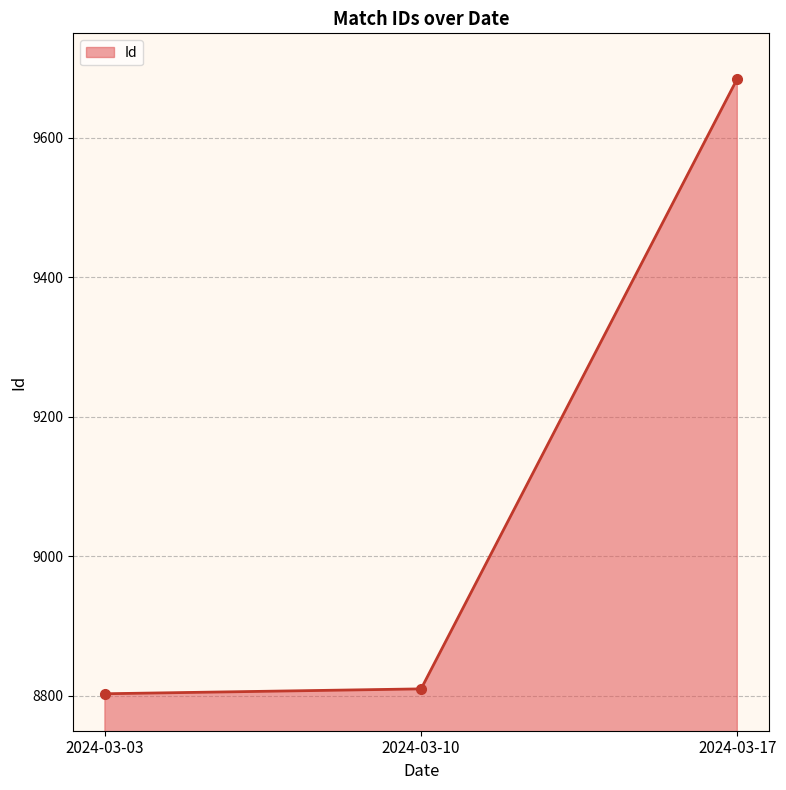

Reading left to right, transcribe all the data shown in this chart.

2024-03-03=8803	2024-03-10=8810	2024-03-17=9685